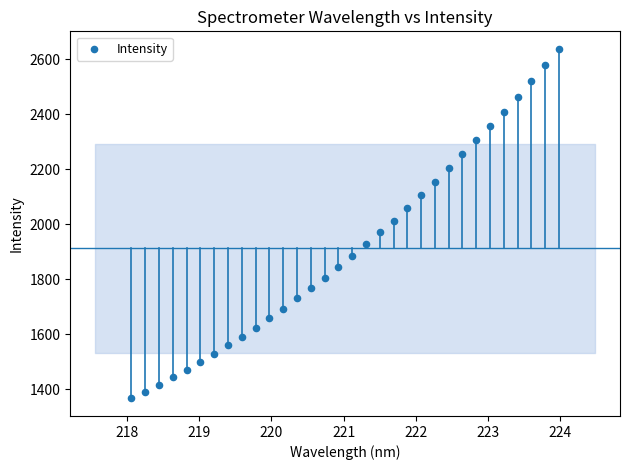

What is the range of X values (max minus min)?

5.9